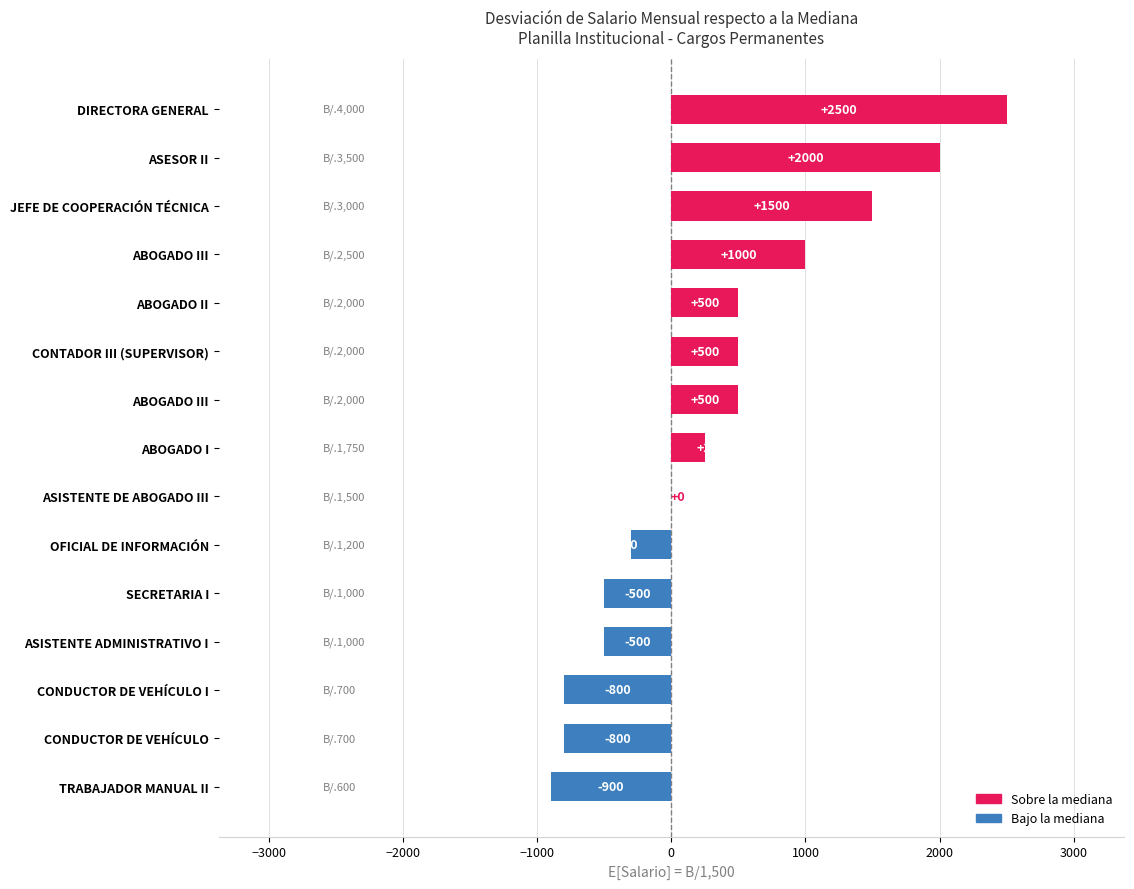

What is the sum of the values at ASISTENTE DE ABOGADO III and ASESOR II?

2000